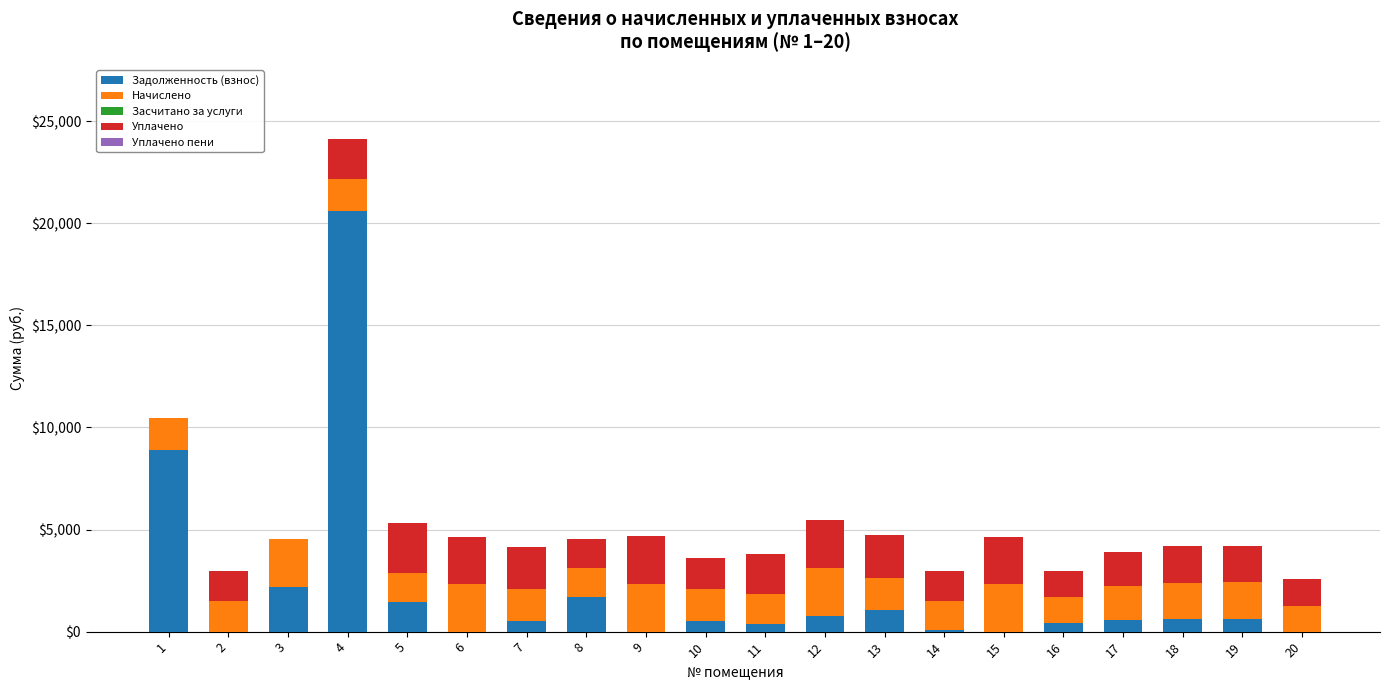

Count the number of data series in this chart.

4